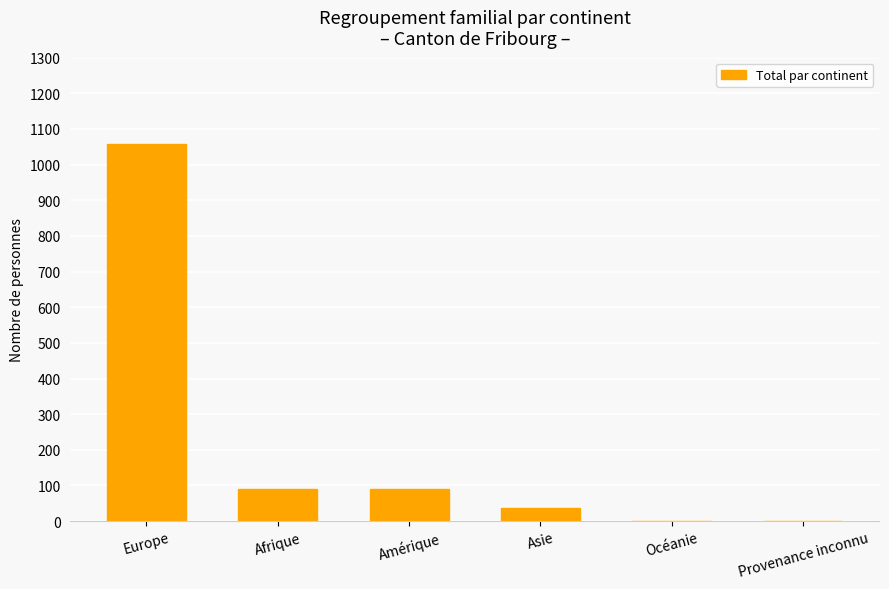

Is it true that the value at Europe is 1581?

False